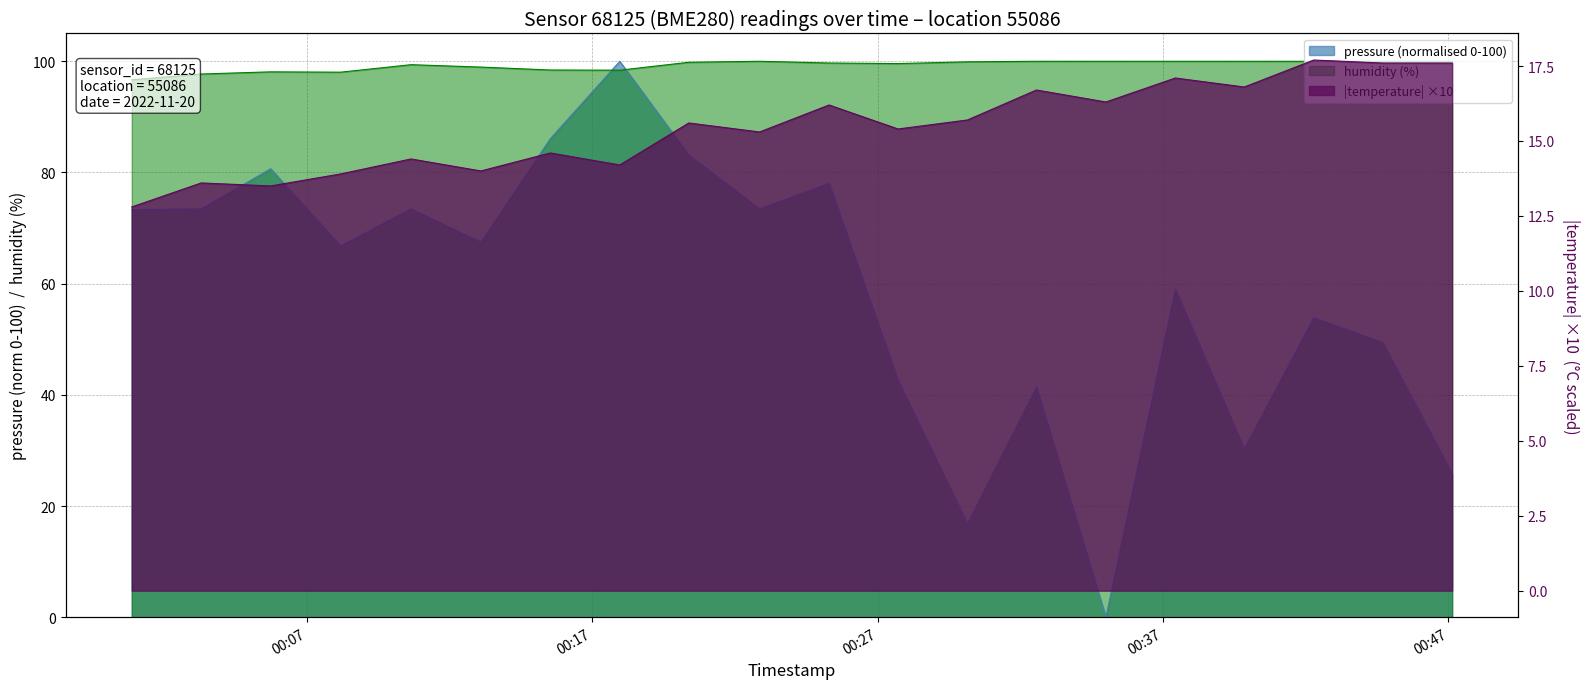

In humidity, how many points are lower than both neighbors (excluding endpoints)?

3